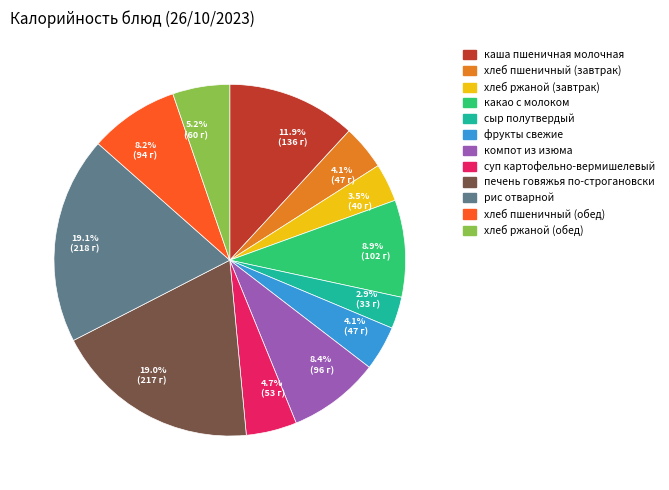

Is there a majority slice in this chart?

No